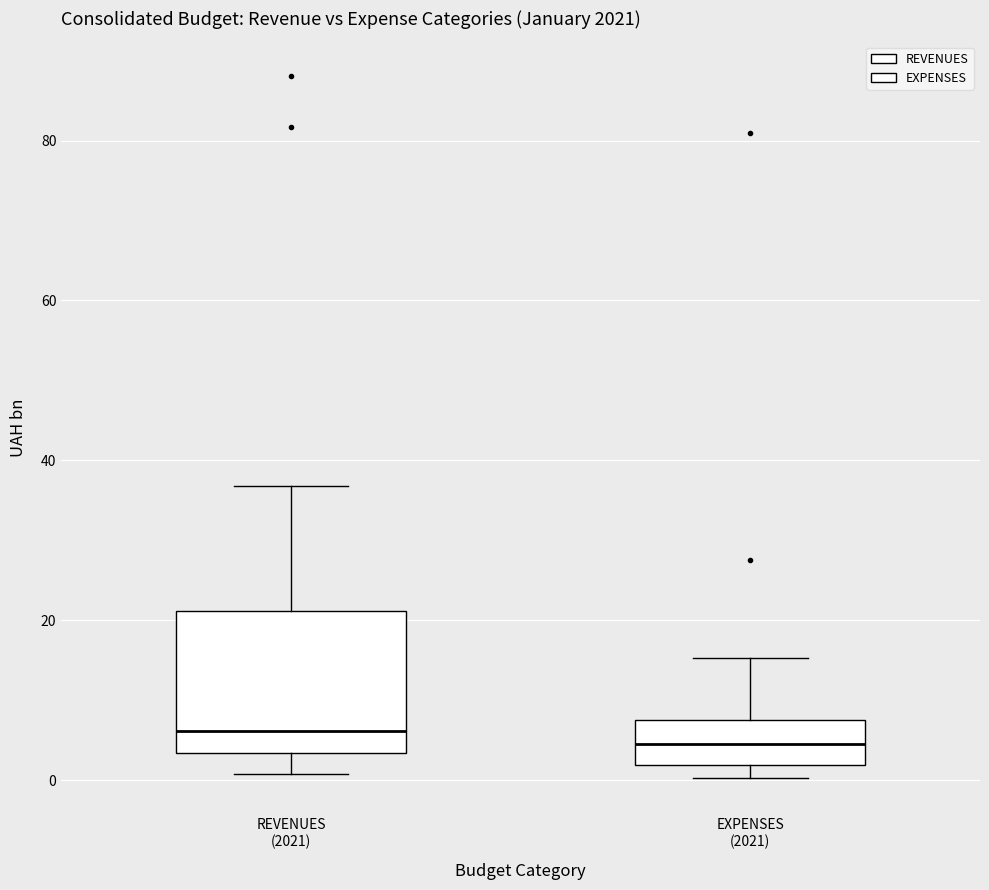

Where is the lower edge of the box for EXPENSES (2021) on the y-axis? The values are not printed on the chart, so give them approximately, as read against the axis.

2